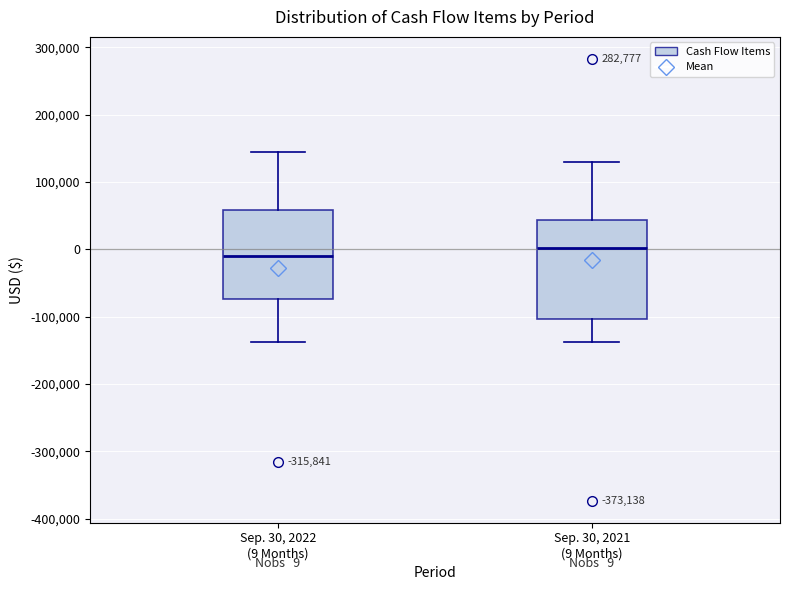

Comparing the boxes themselves (not the whiskers), which one is the tallest?

Sep. 30, 2021 (9 Months)